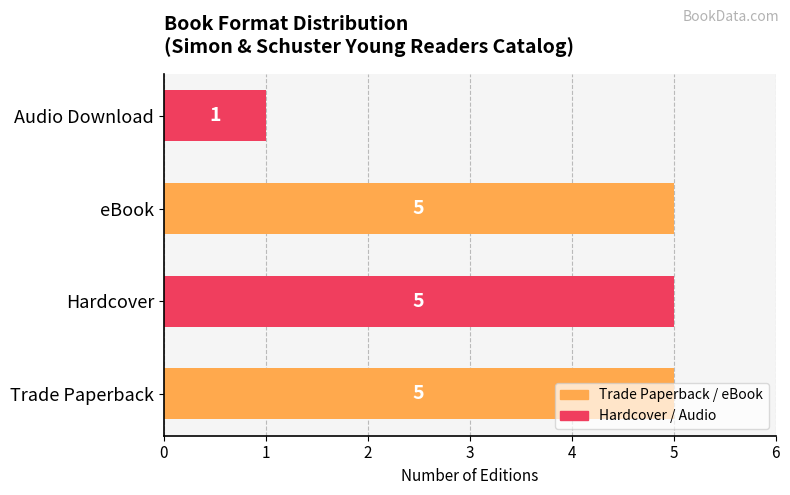

The chart shows a value of 8 at Trade Paperback. True or false?

False